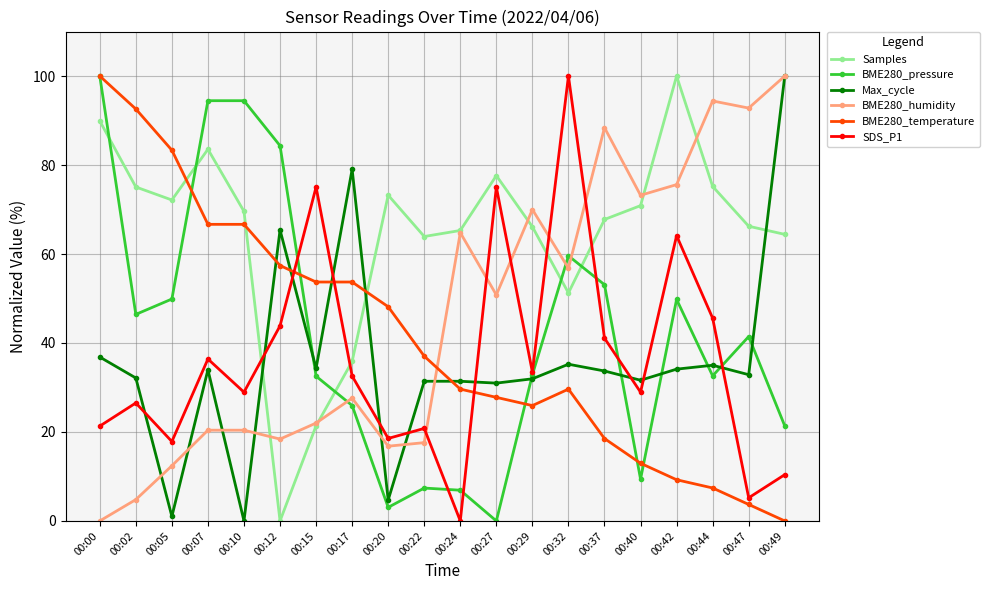

Where does the SDS_P1 series first go above 32?

00:07